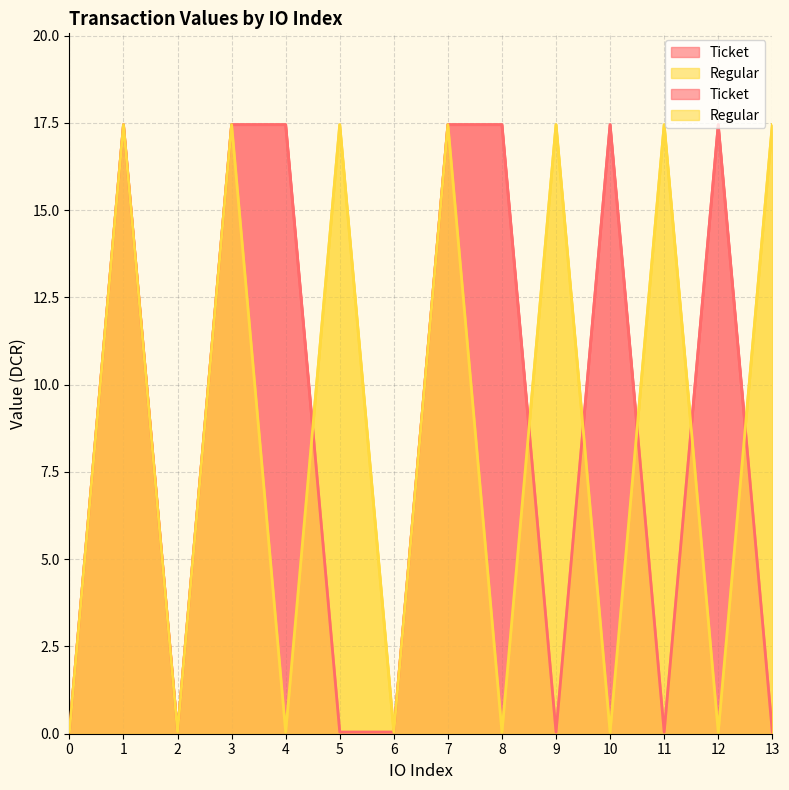

Does the chart have visible grid lines?

Yes